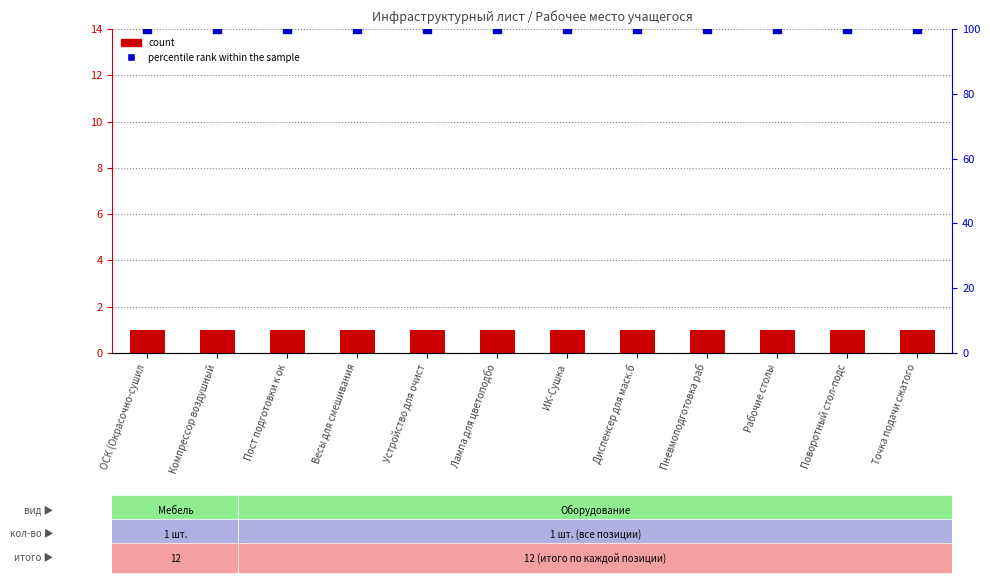

What are all the series names shown in the legend?

count, percentile rank within the sample